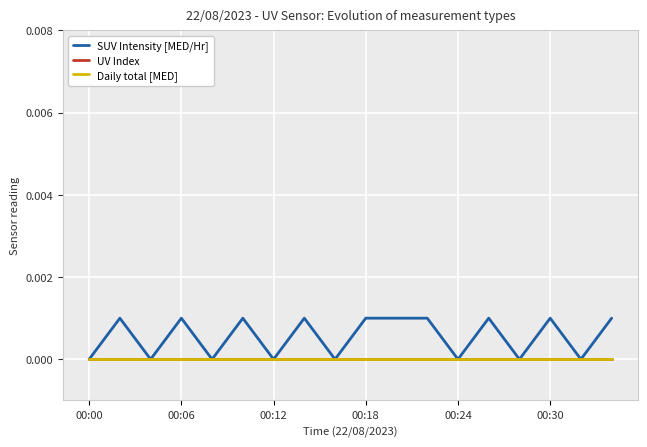

Does the chart have visible grid lines?

Yes